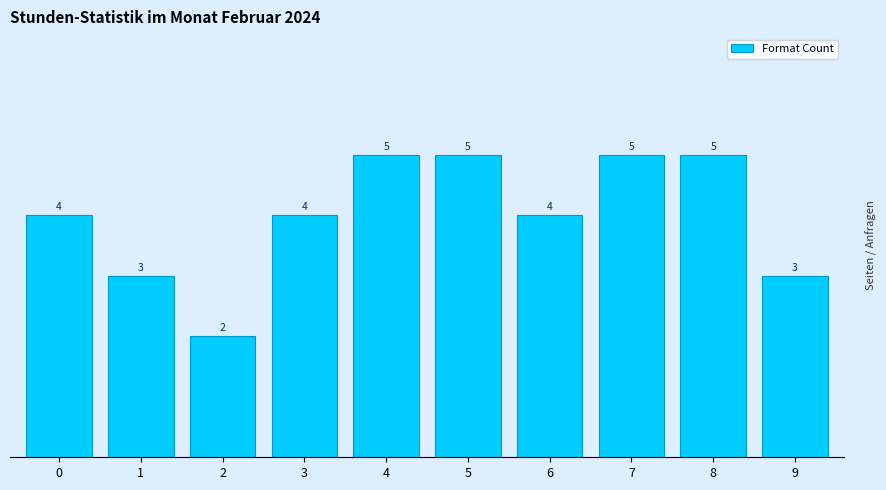

Reading left to right, list all the values displayed in this chart.

4	3	2	4	5	5	4	5	5	3